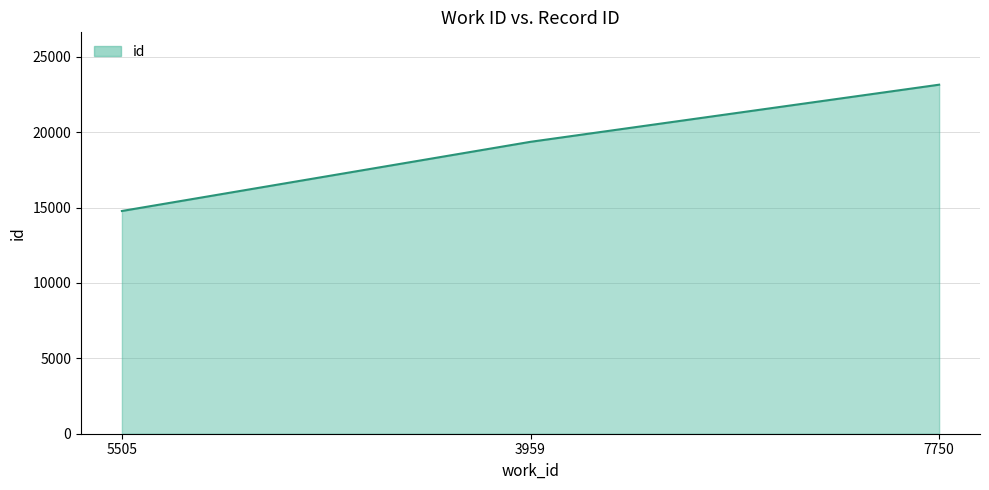

How many series are shown in this chart?

1